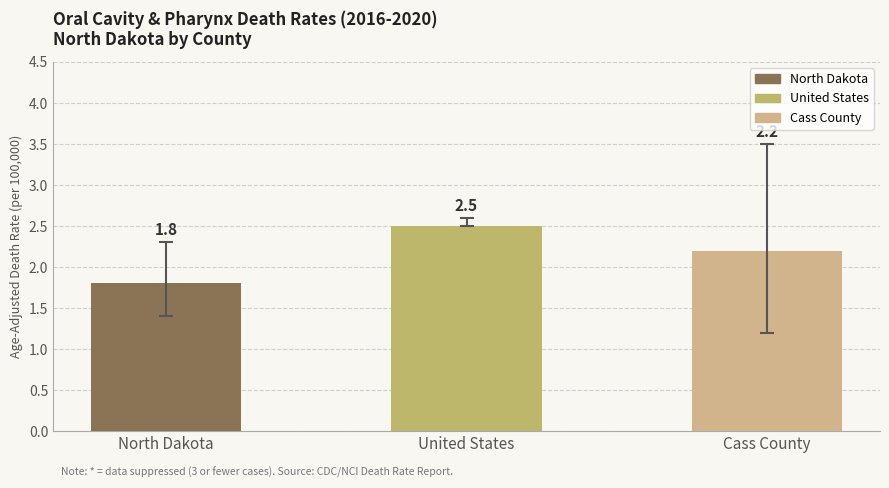

Approximately how many times larger is the value at Cass County compared to North Dakota?

1.2